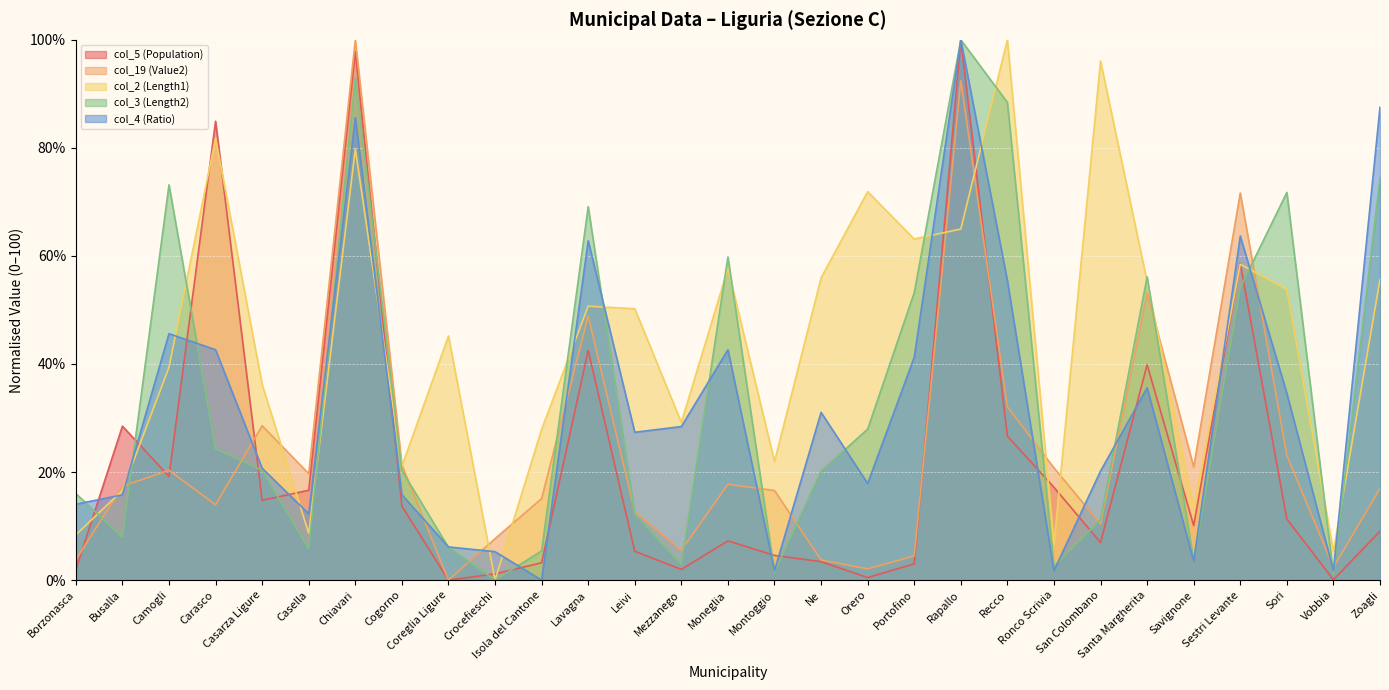

How many times do col_2 (Length1) and col_19 (Value2) cross each other?

12